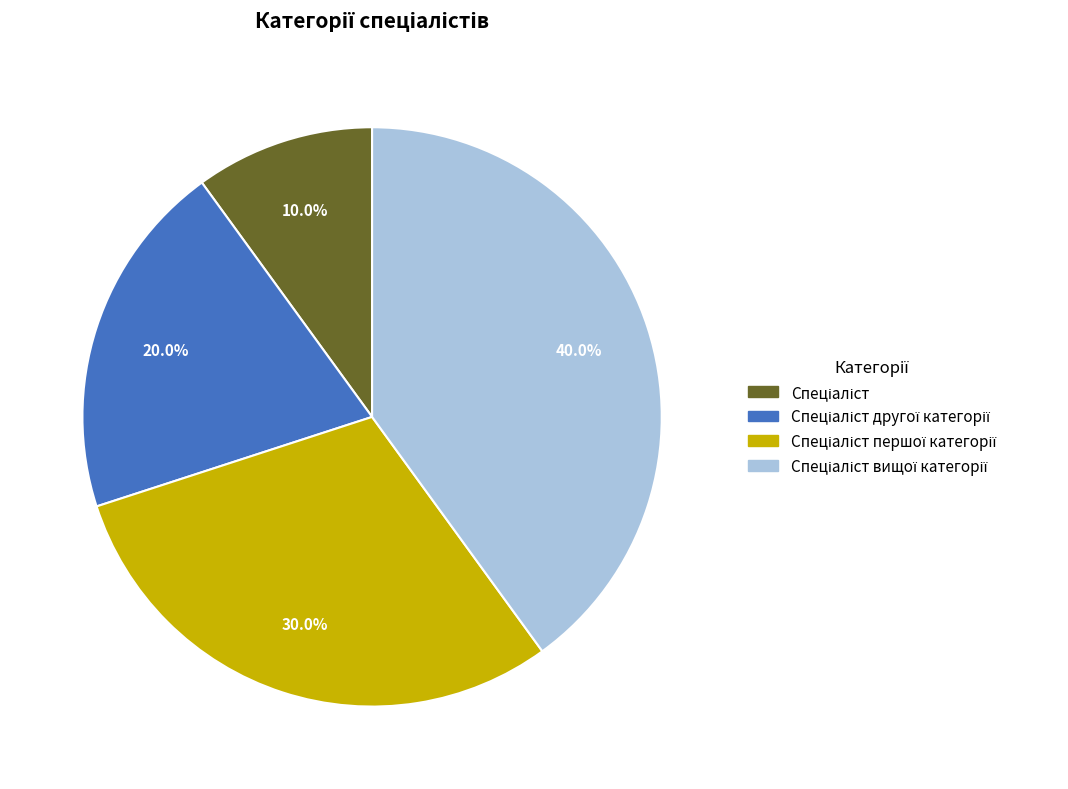

Does any single category account for the majority?

No